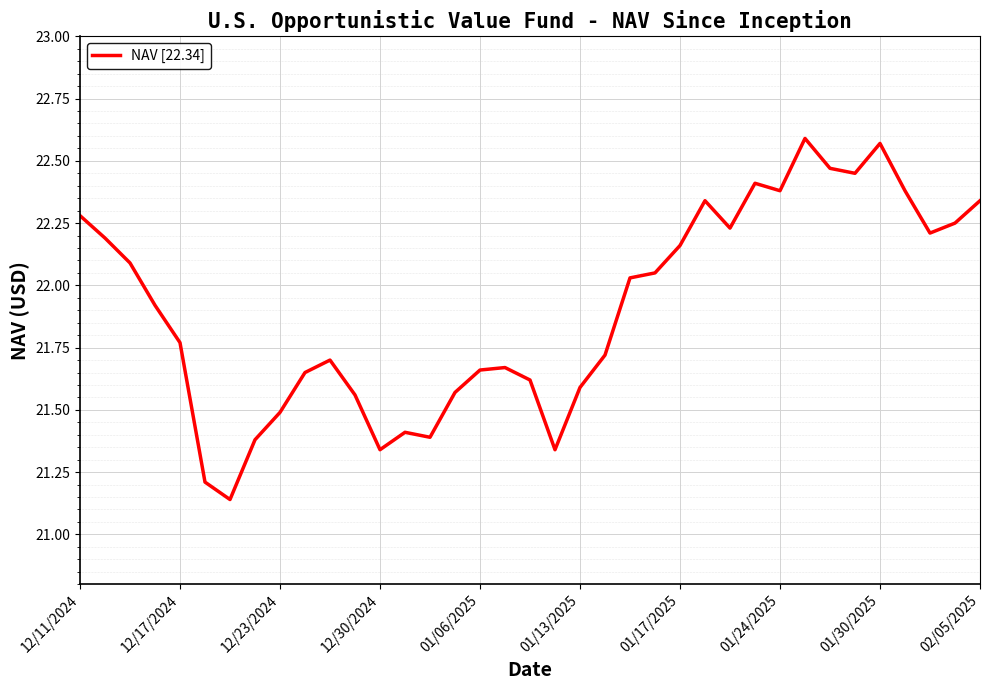

What is the minimum value shown in the chart?

21.1